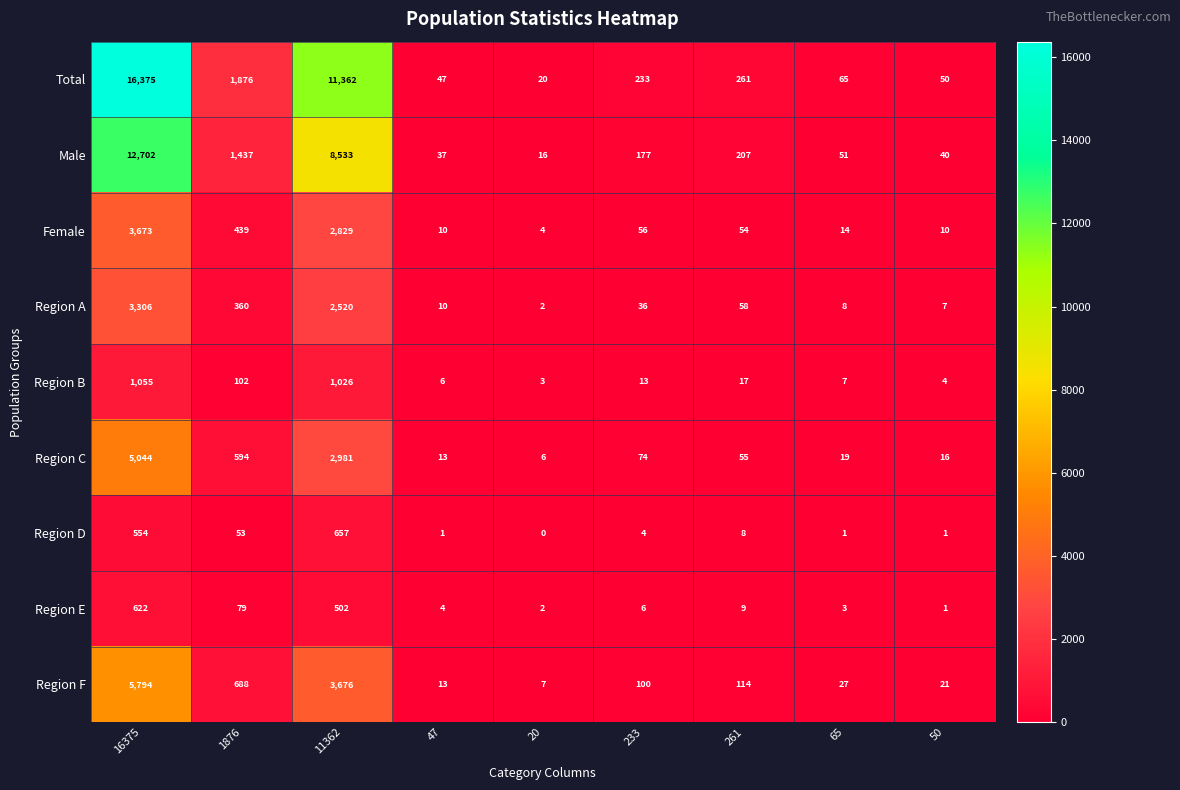

Is the value of Male at 65 greater than the value of Region F at 20?

Yes